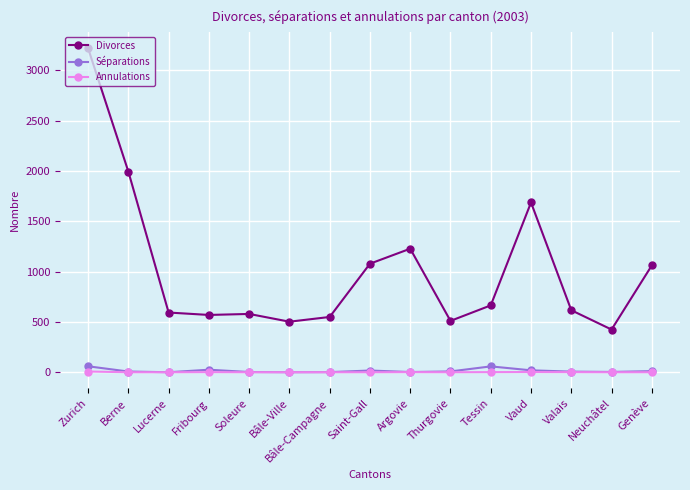

What is the label of the 1st point from the left?

Zurich